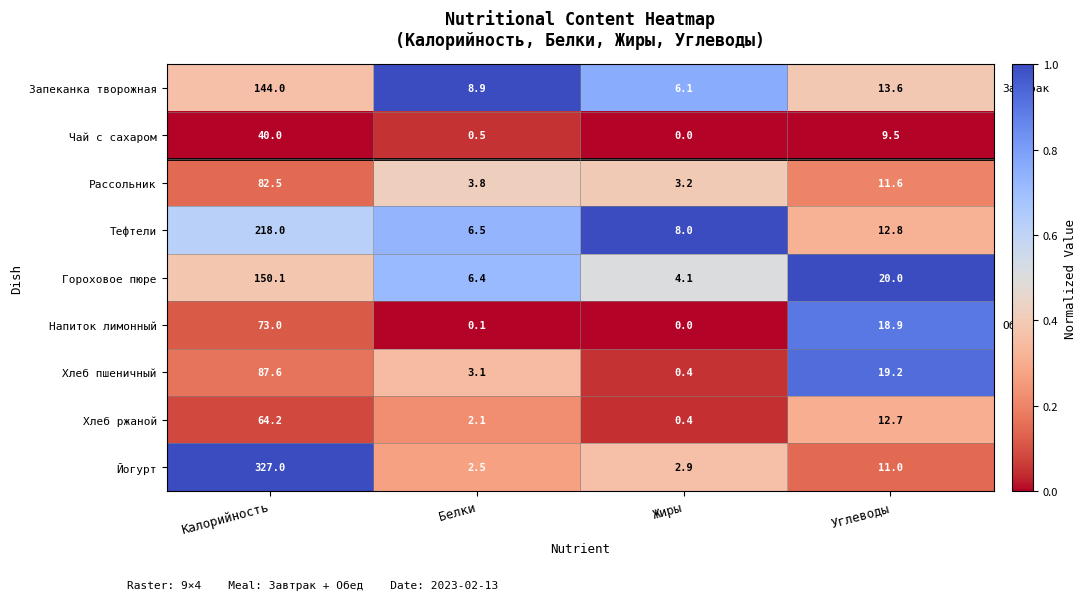

Is the value of Запеканка творожная at Белки greater than the value of Гороховое пюре at Белки?

Yes